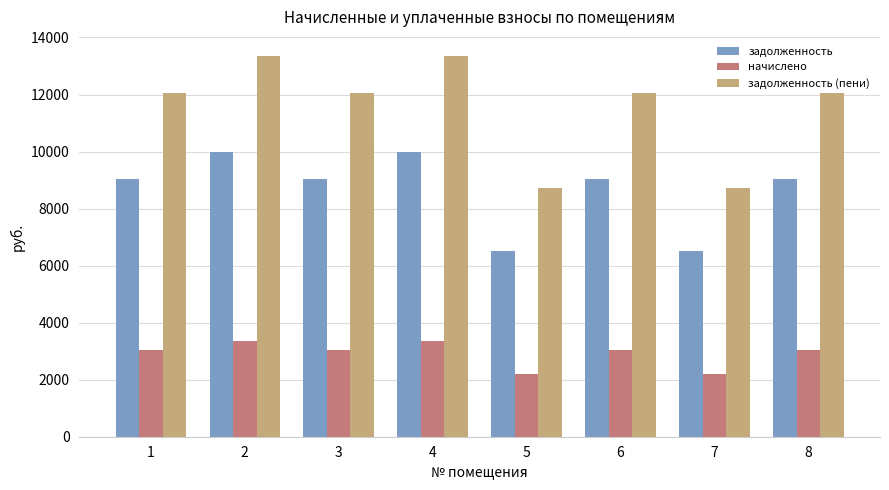

What is the difference between the задолженность values at 7 and 1?

2496.0